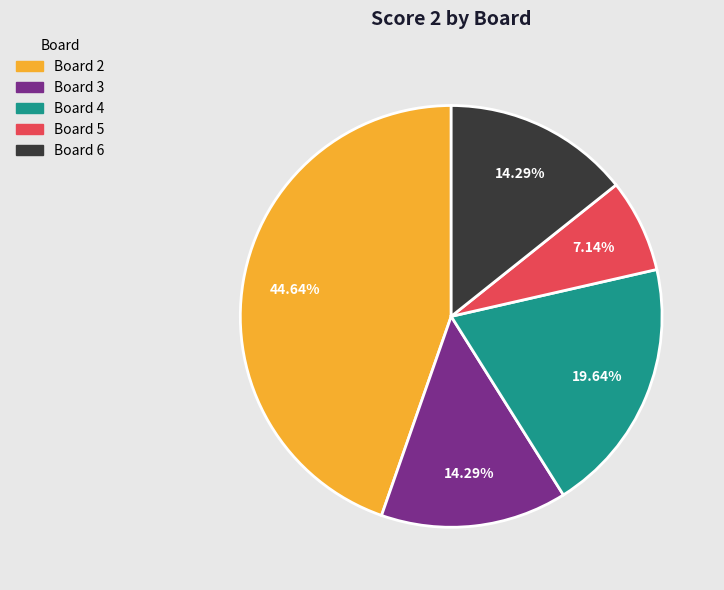

Is there any slice that represents more than half of the pie?

No